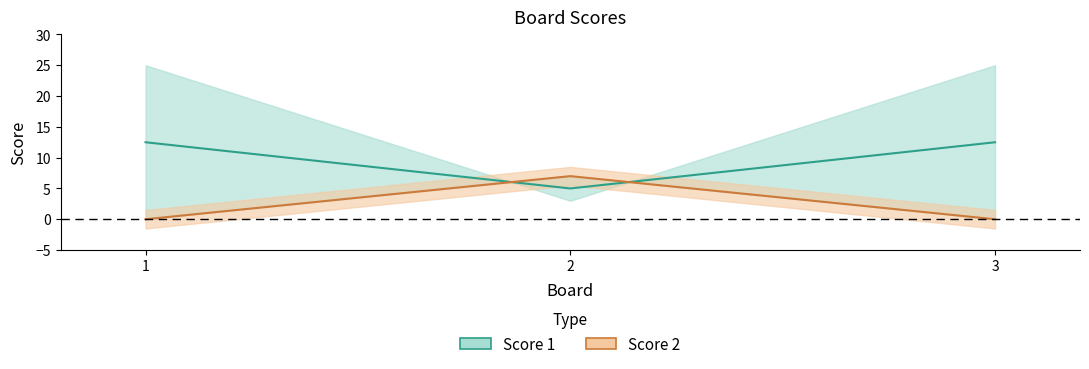

What is the value of the Score 1 point at the 3rd from the left?

12.5